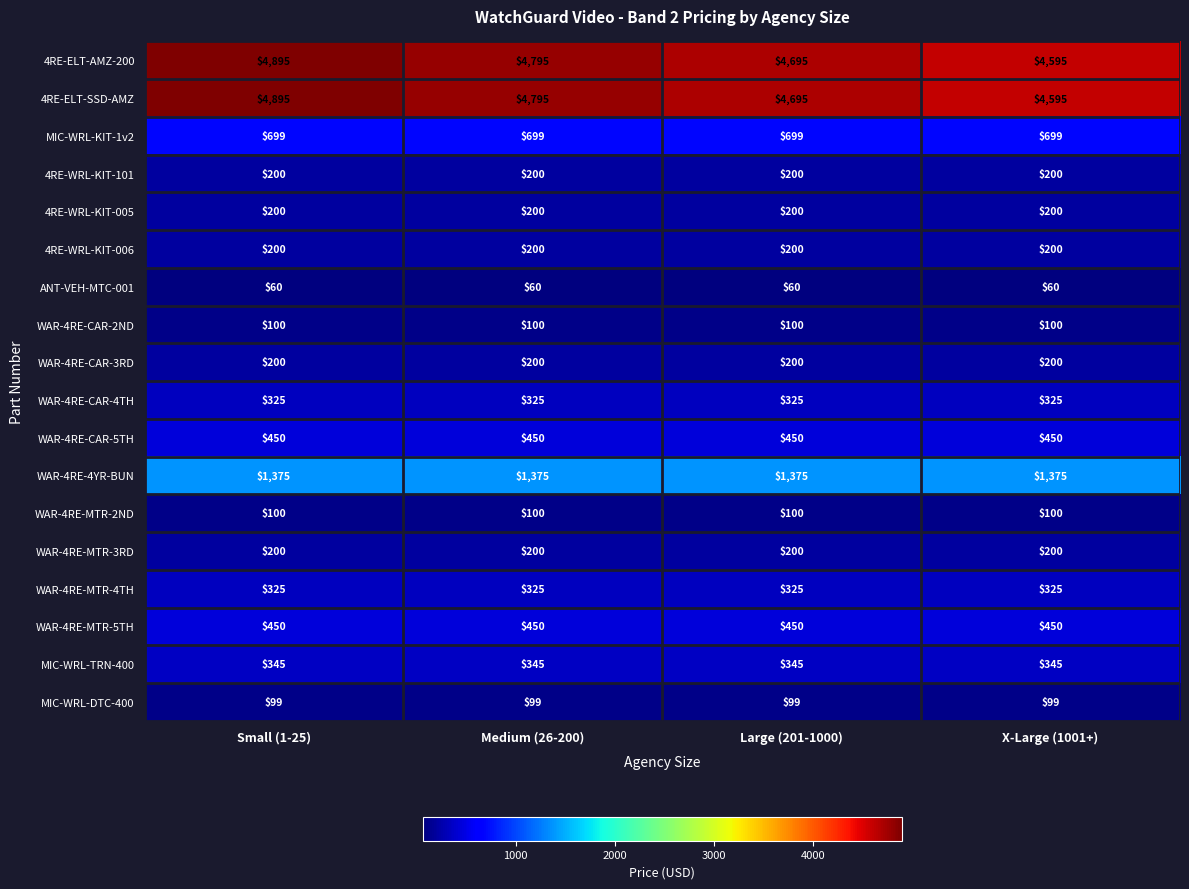

At which category is the sum across all series the highest?

Small (1-25)